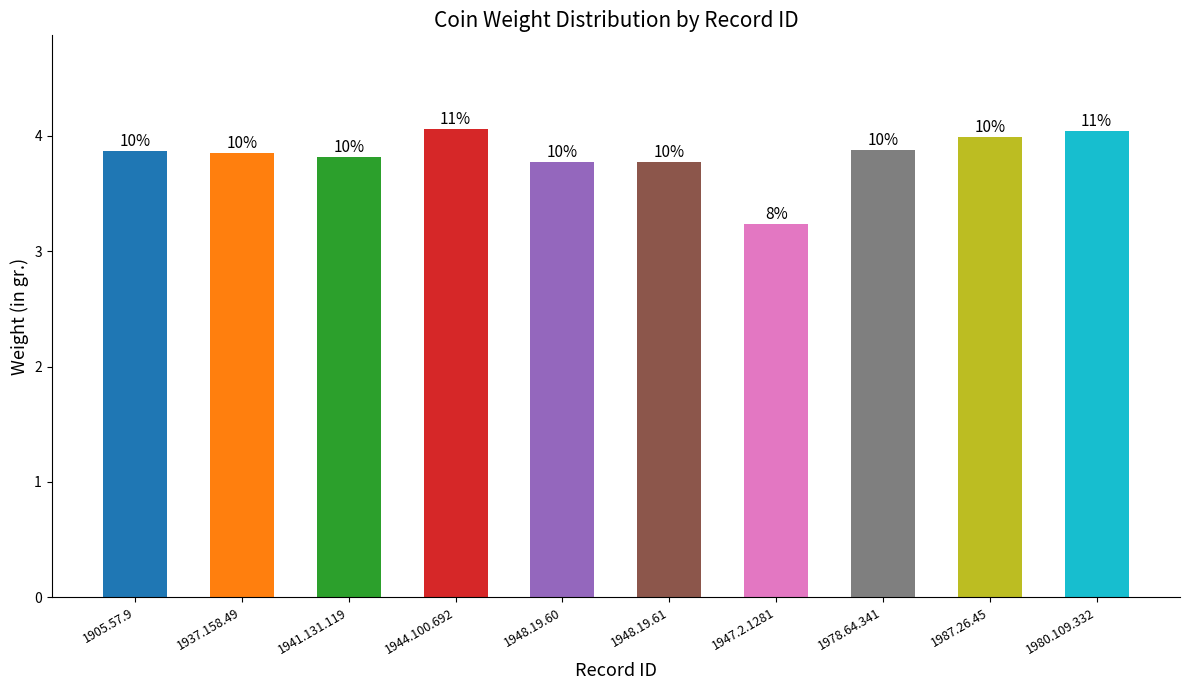

List the labels in order of value, smallest first.

1947.2.1281, 1948.19.60, 1948.19.61, 1941.131.119, 1937.158.49, 1905.57.9, 1978.64.341, 1987.26.45, 1980.109.332, 1944.100.692